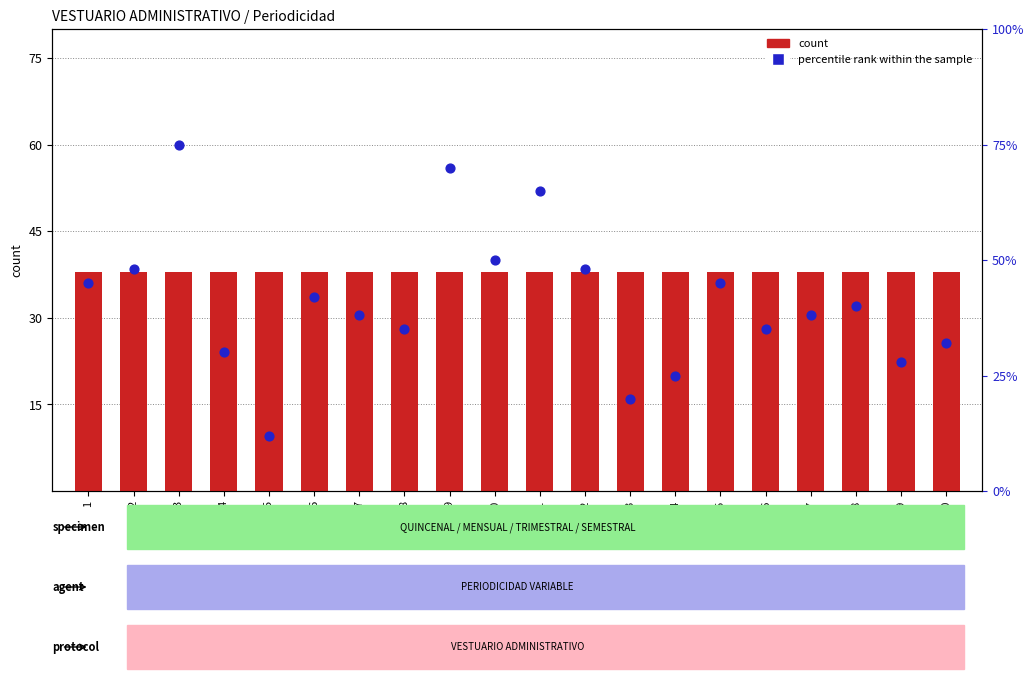

Which series has the widest spread of Y values?

percentile rank within the sample